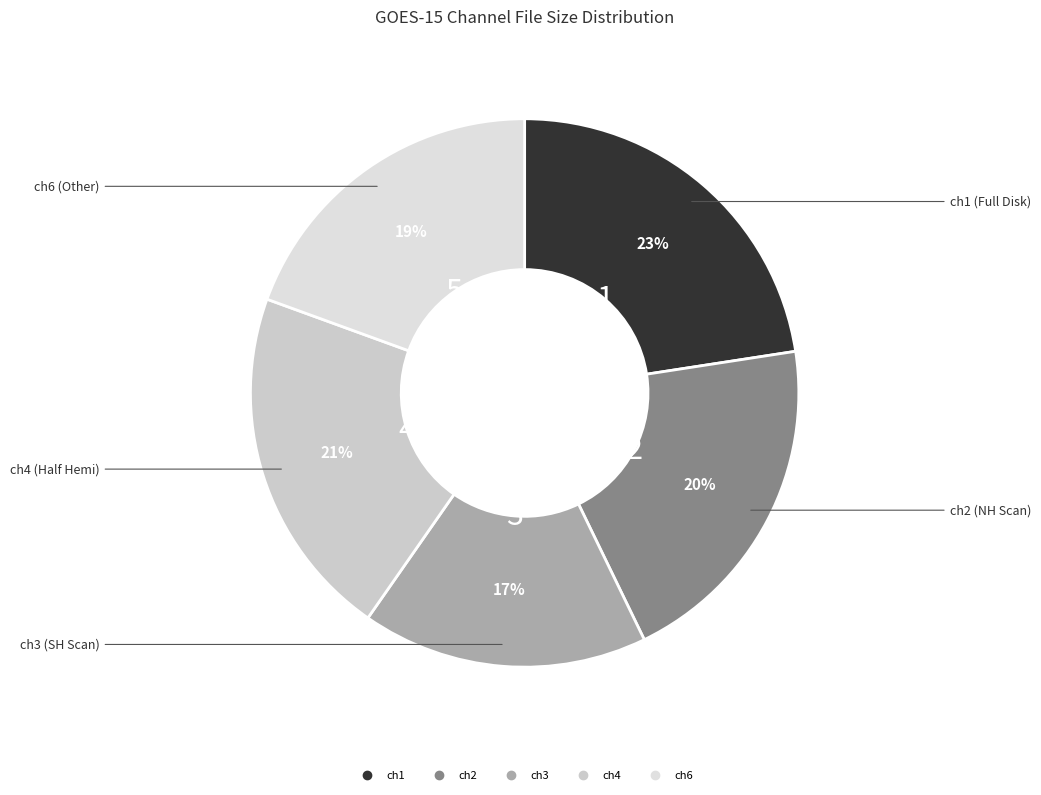

To the nearest percent, what percentage of the pie is ch3?

17%